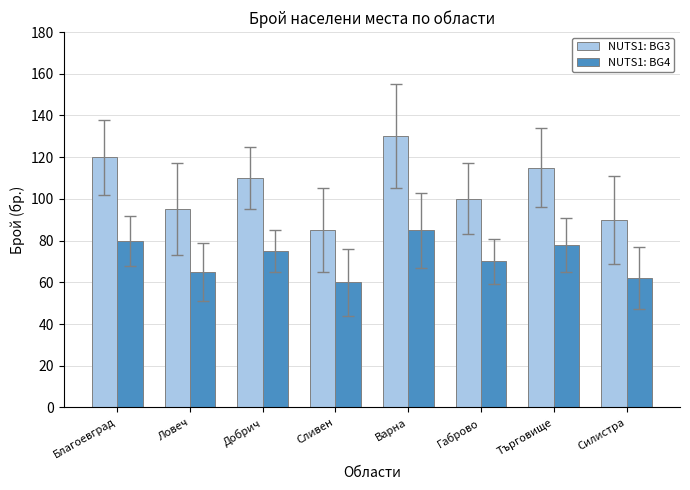

Between Благоевград and Варна, which series saw the biggest shift?

NUTS1: BG3